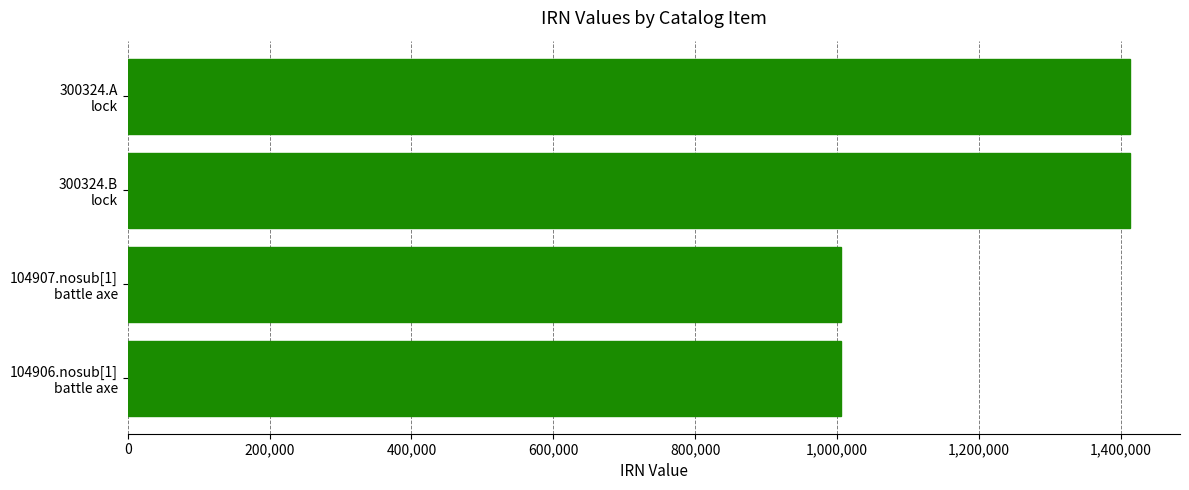

What is the maximum value shown in the chart?

1412984